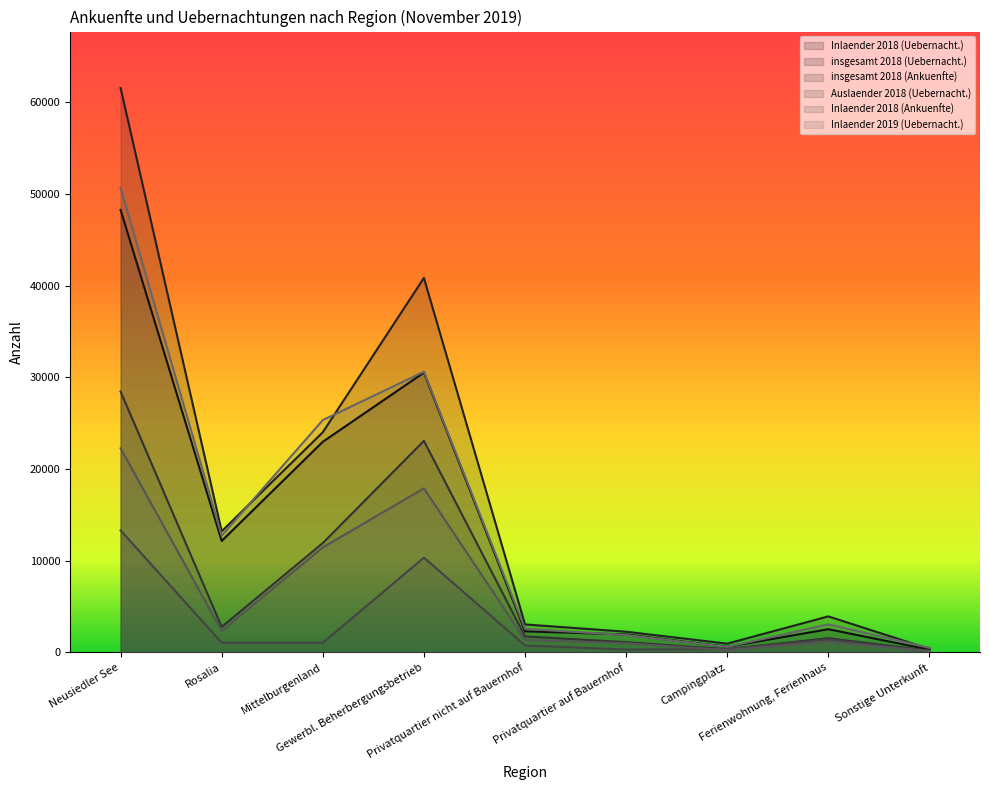

Read the Inlaender 2018 (Ankuenfte) value at Ferienwohnung, Ferienhaus, to the nearest 10.

1160